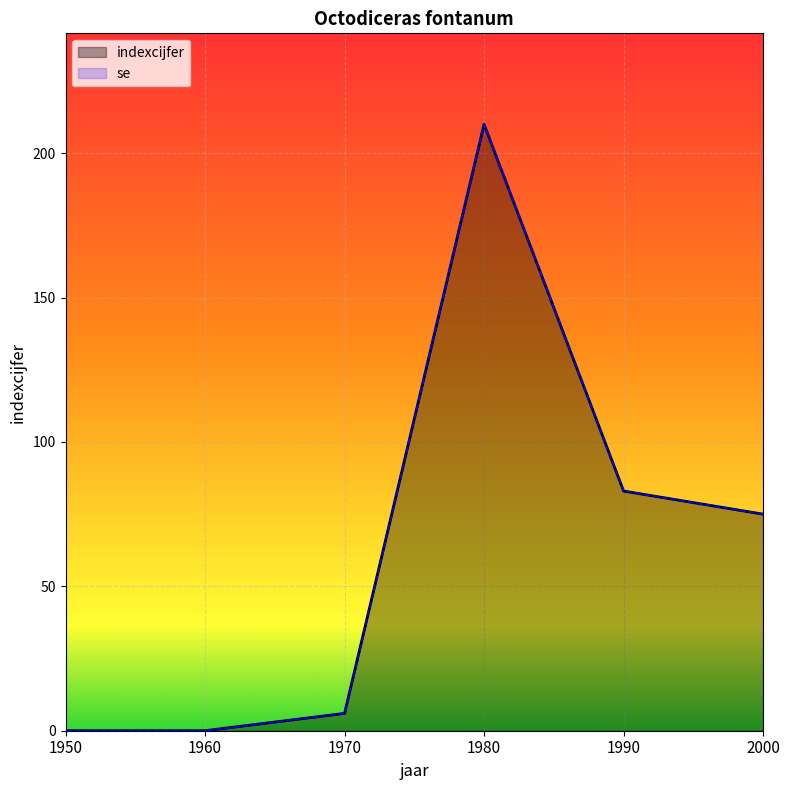

Reading left to right, transcribe all the data shown in this chart.

0	0	6	210	83	75